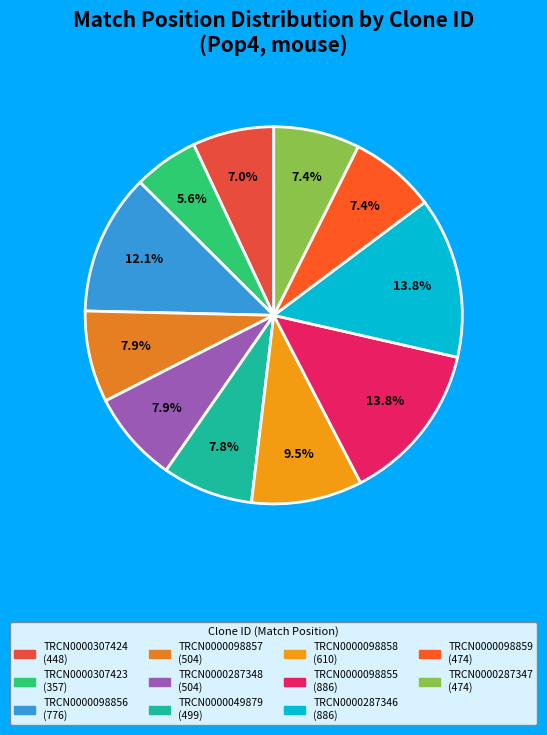

The TRCN0000098859 slice represents 7% of the pie. True or false?

True